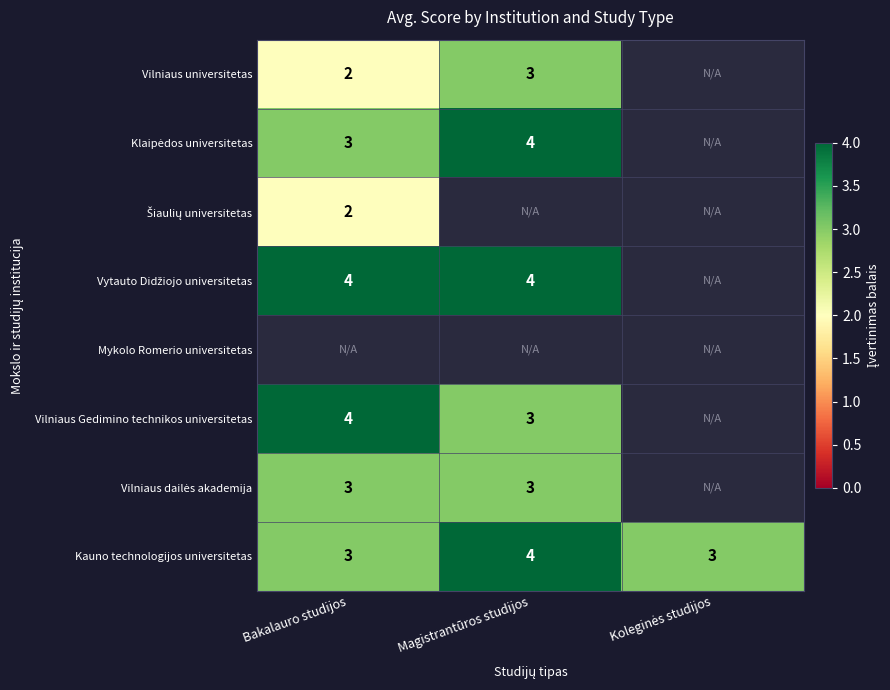

The value of Vilniaus Gedimino technikos universitetas at Bakalauro studijos is 3. True or false?

False